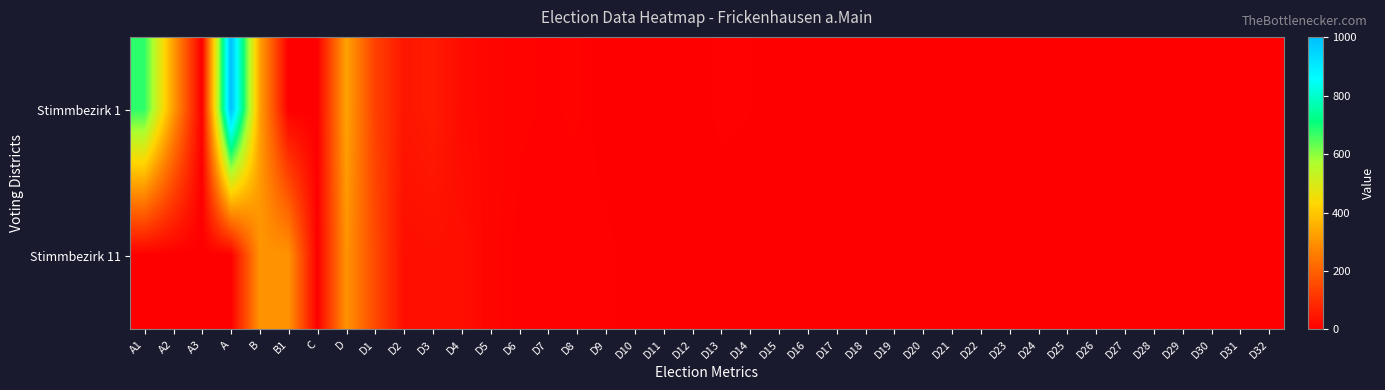

Reading left to right, list all the values displayed in this chart.

Stimmbezirk 1: A1=679	A2=322	A3=0	A=1001	B=331	B1=0	C=1	D=330	D1=136	D2=47	D3=60	D4=24	D5=15	D6=9	D7=7	D8=9	D9=0	D10=1	D11=1	D12=1	D13=5	D14=4	D15=0	D16=0	D17=0	D18=0	D19=1	D20=0	D21=0	D22=0	D23=2	D24=0	D25=1	D26=0	D27=1	D28=1	D29=0	D30=1	D31=0	D32=0
Stimmbezirk 11: A1=0	A2=0	A3=0	A=0	B=301	B1=301	C=1	D=300	D1=154	D2=31	D3=33	D4=33	D5=14	D6=6	D7=4	D8=4	D9=6	D10=0	D11=4	D12=2	D13=1	D14=1	D15=0	D16=0	D17=0	D18=0	D19=0	D20=0	D21=1	D22=0	D23=0	D24=0	D25=1	D26=0	D27=0	D28=1	D29=0	D30=0	D31=0	D32=0